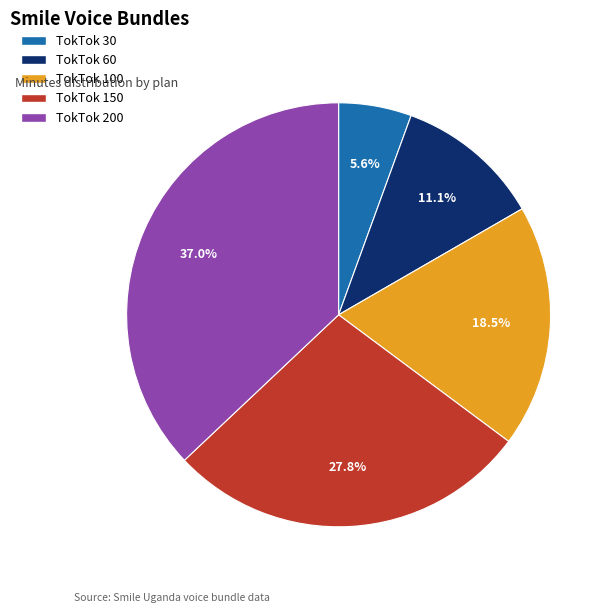

Which slice is the largest?

TokTok 200